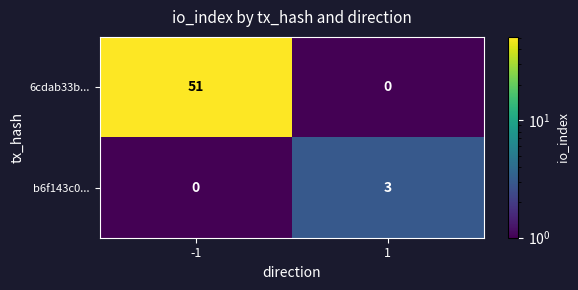

What is the difference between the 6cdab33b... values at -1 and 1?

51